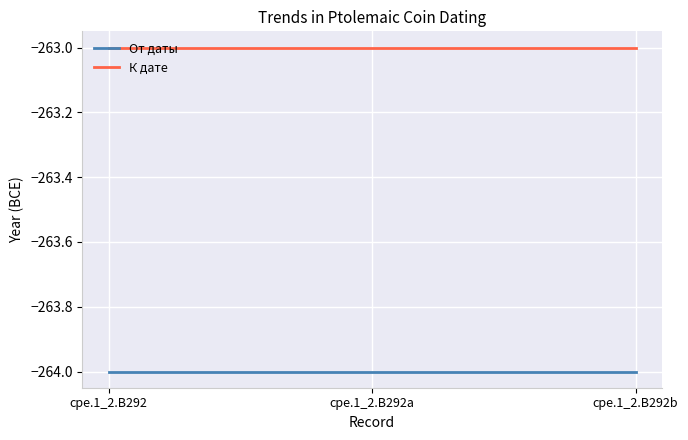

True or false: К дате has a value of -263 at cpe.1_2.B292b.

True